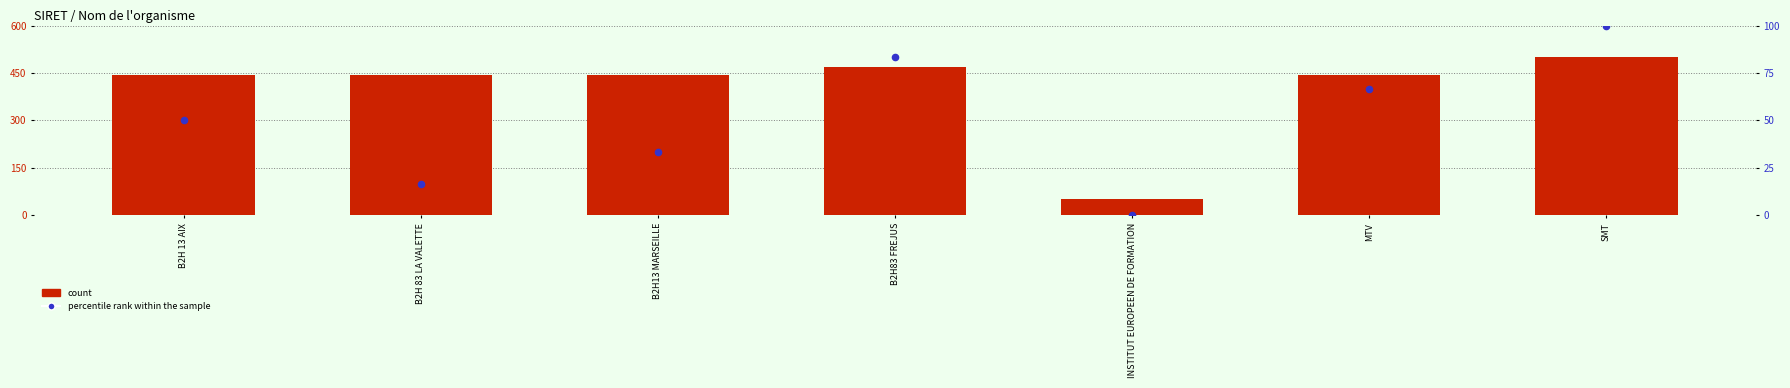

Which series has the largest Y range (max minus min)?

count